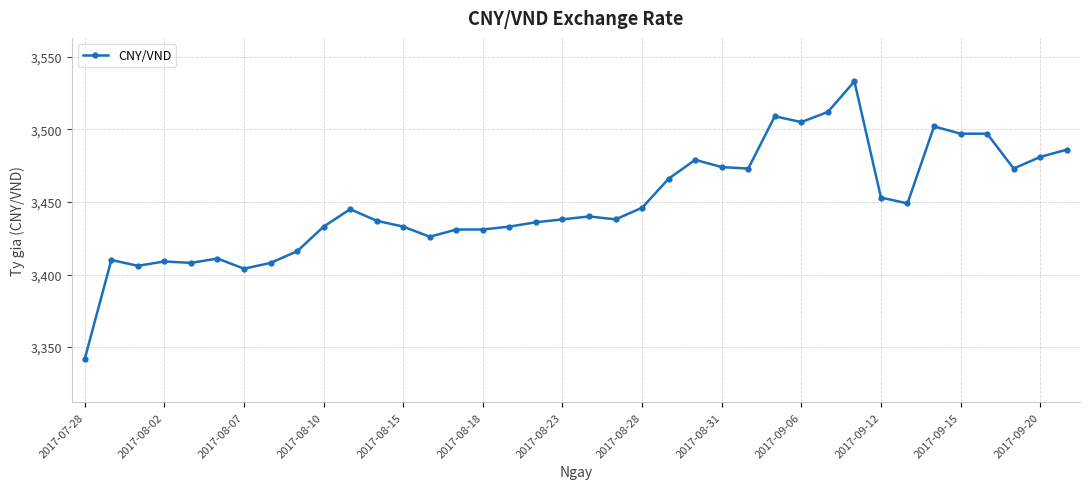

What is the sum of all values?

131070